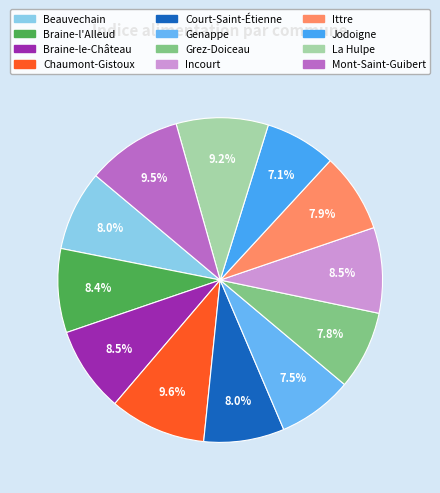

The Beauvechain slice represents 1% of the pie. True or false?

False